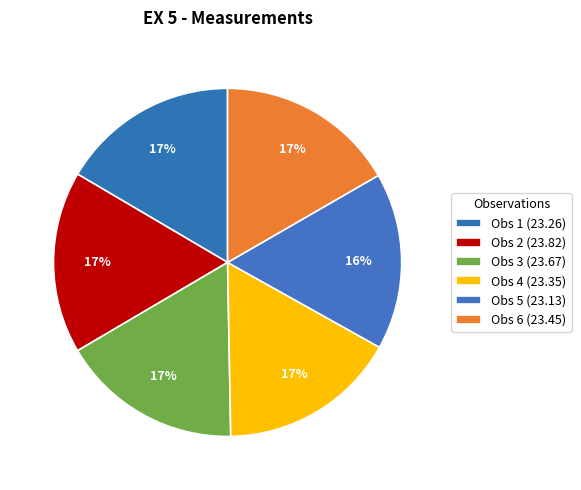

Which category has the smallest portion of the pie?

23.13